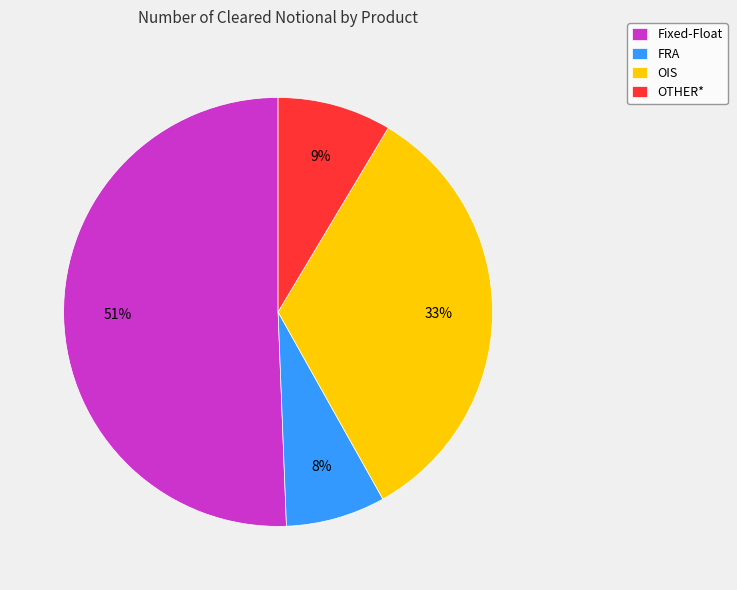

Between OIS and Fixed-Float, which is larger?

Fixed-Float